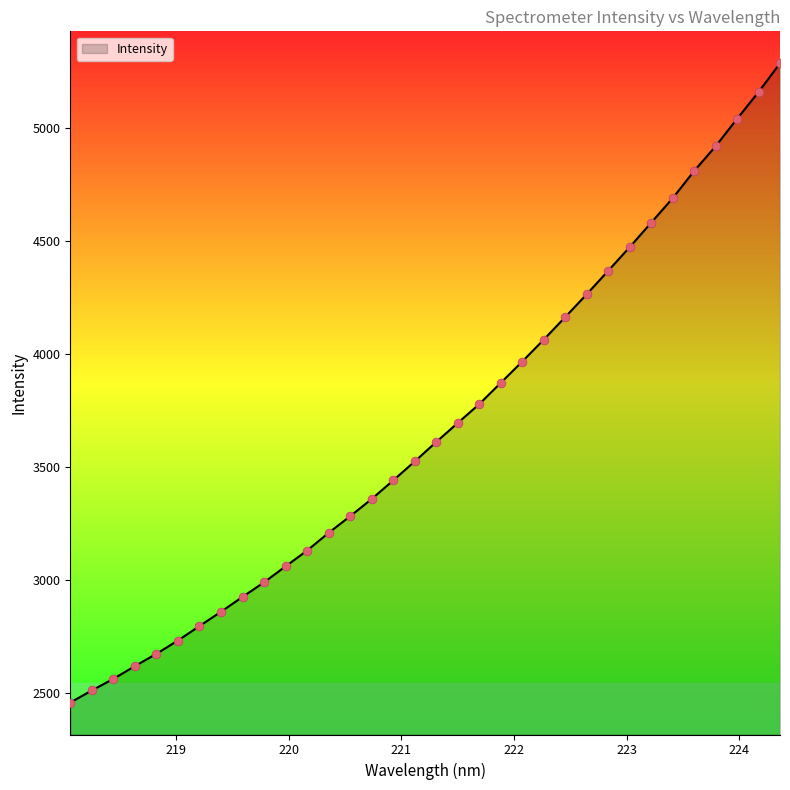

What is the smallest value displayed?

2458.1